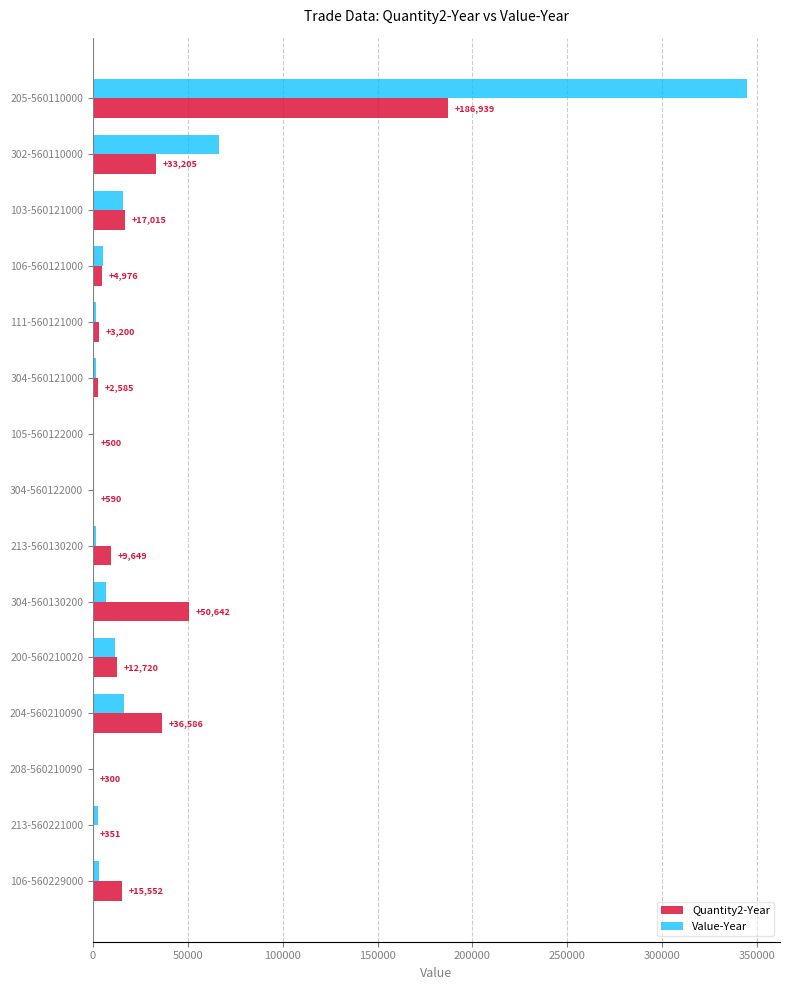

What is the sum of all Value-Year values?

480036